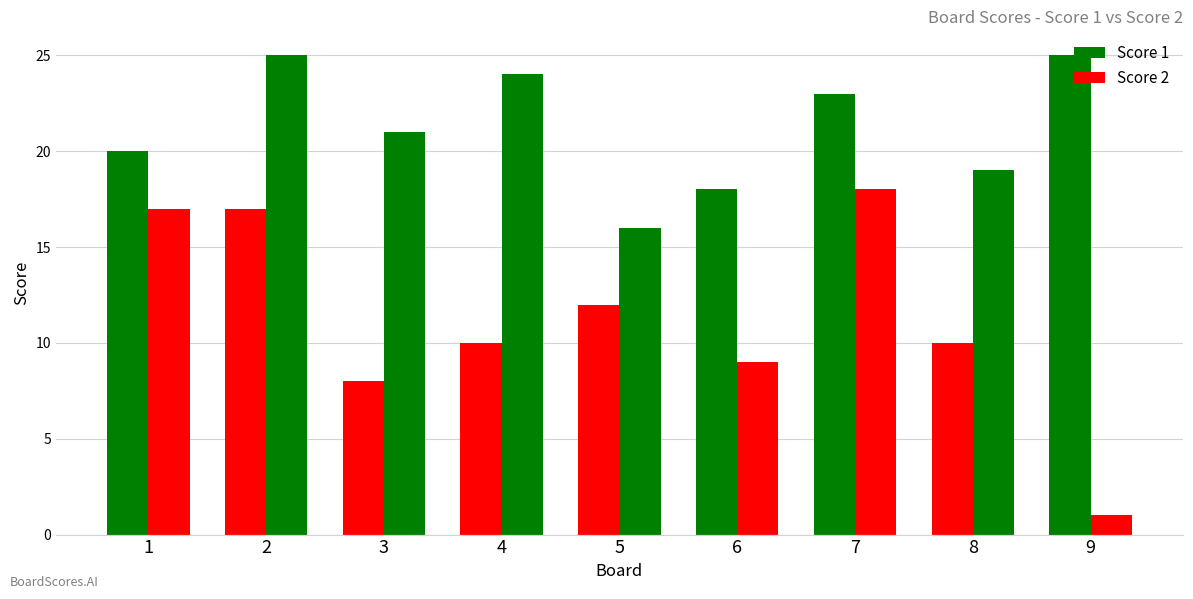

Reading left to right, extract all data points from this chart.

Score 1: 20	17	8	10	12	18	23	10	25
Score 2: 17	25	21	24	16	9	18	19	1